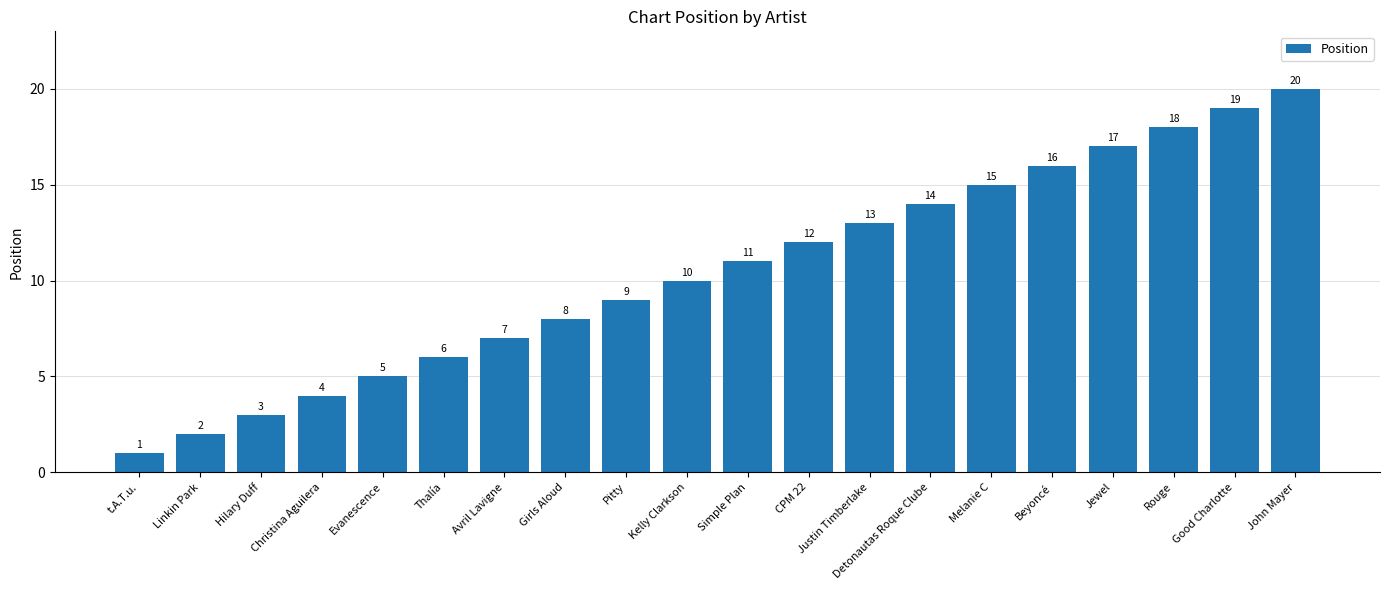

Rank the categories by value from lowest to highest.

t.A.T.u., Linkin Park, Hilary Duff, Christina Aguilera, Evanescence, Thalía, Avril Lavigne, Girls Aloud, Pitty, Kelly Clarkson, Simple Plan, CPM 22, Justin Timberlake, Detonautas Roque Clube, Melanie C, Beyoncé, Jewel, Rouge, Good Charlotte, John Mayer